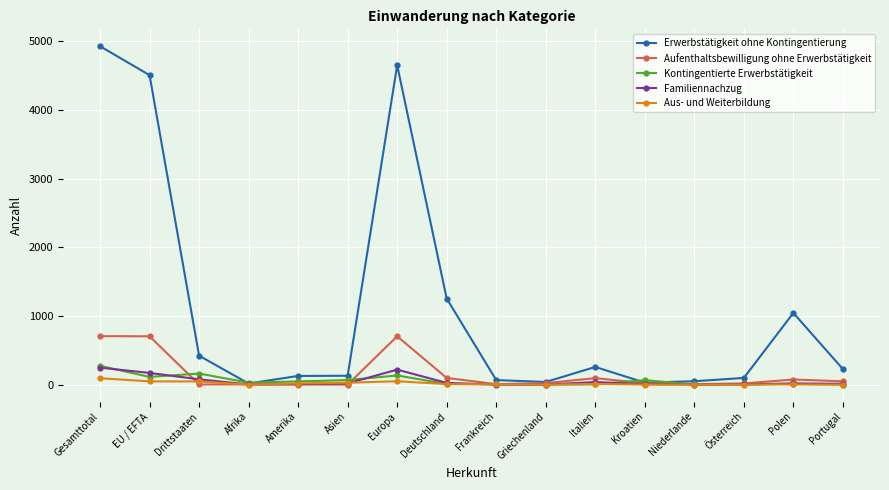

Which series has the largest range (max minus min)?

Erwerbstätigkeit ohne Kontingentierung